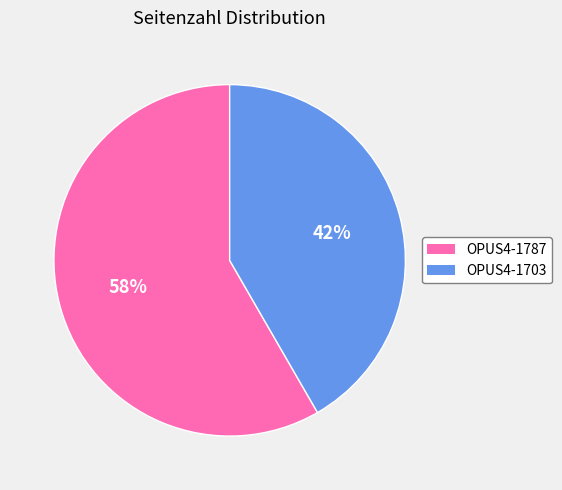

Count the number of slices in the pie.

2